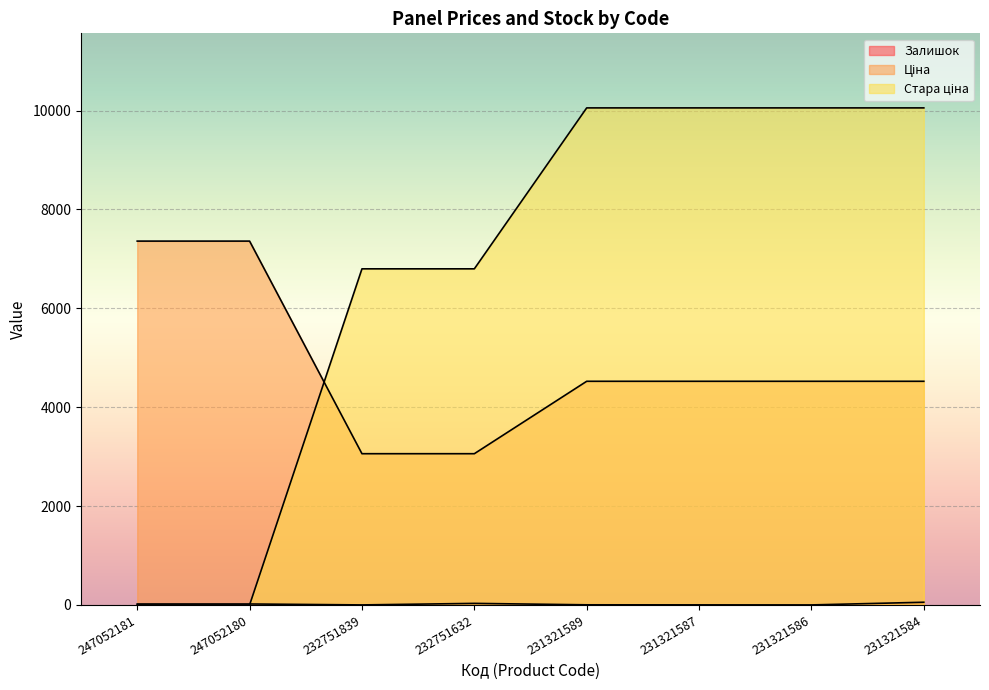

What is the value of the Залишок point at the 5th from the left?

3.0